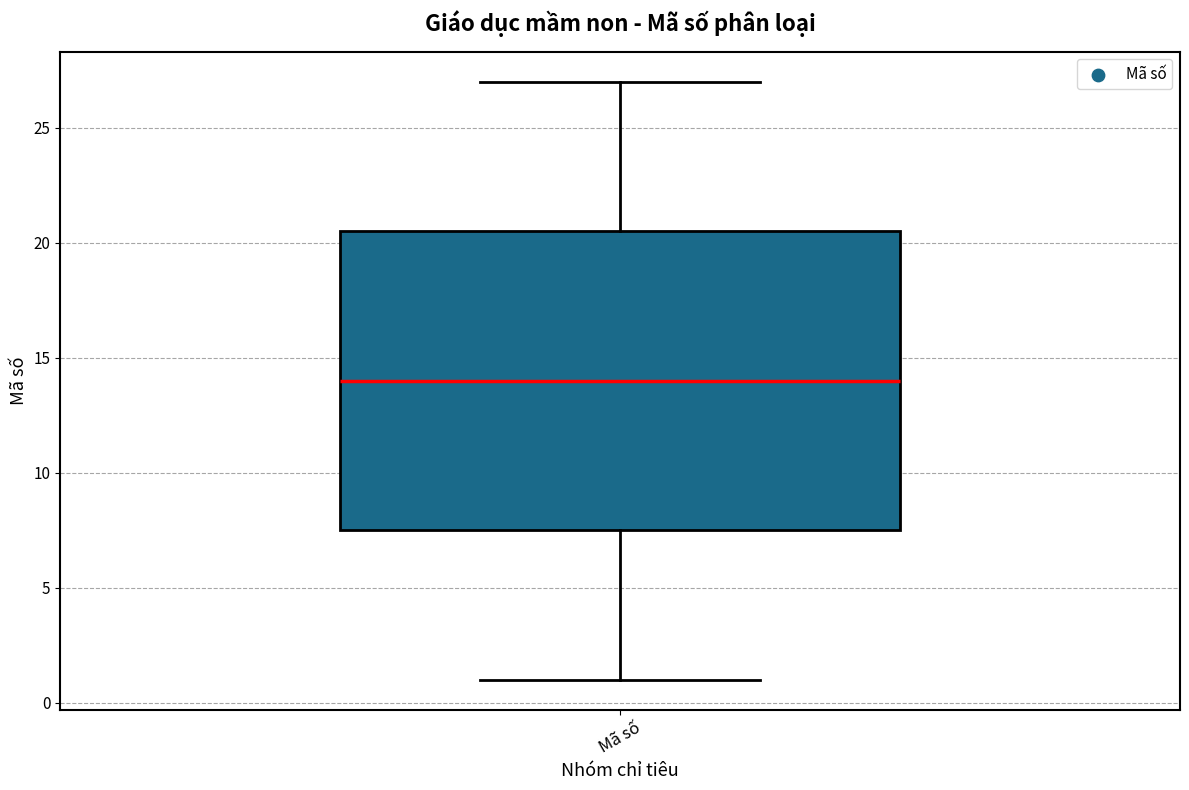

Where is the upper edge of the box for Mã số on the y-axis? The values are not printed on the chart, so give them approximately, as read against the axis.

20.5